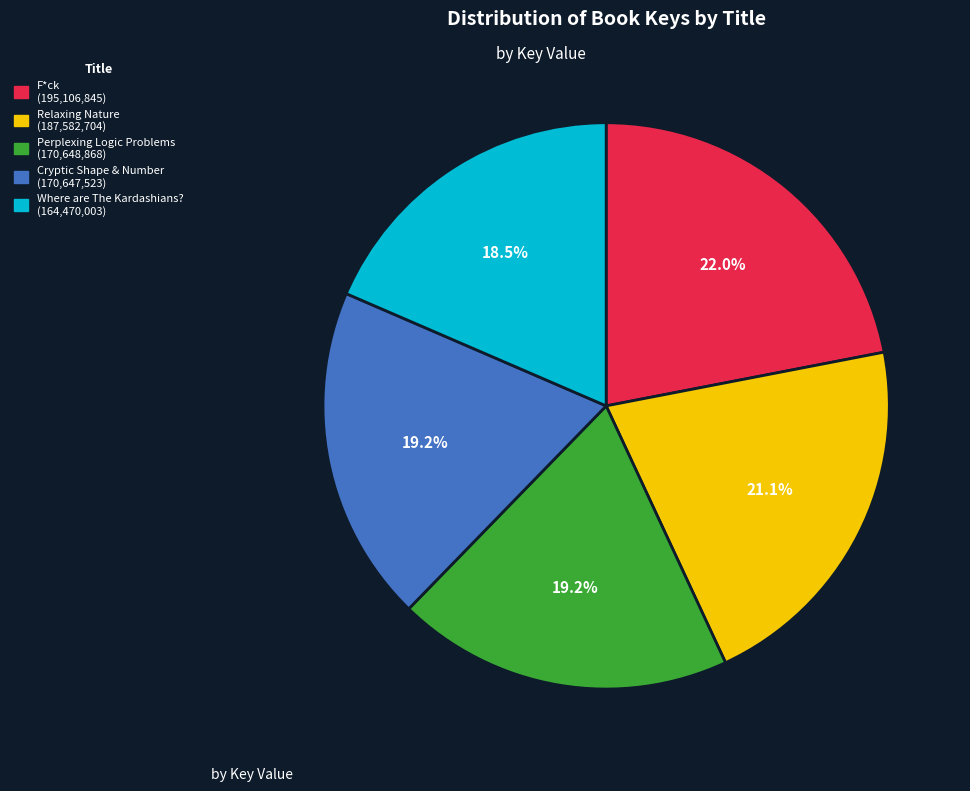

Count the number of slices in the pie.

5